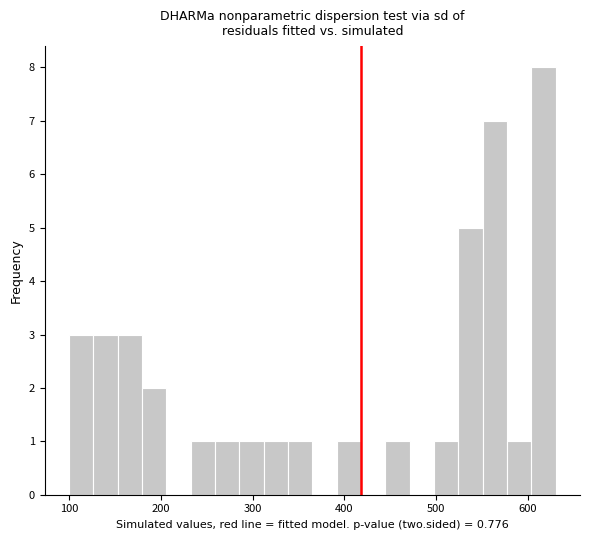

Read against the x-axis, roughly where is the centre of the tallest bar?

620